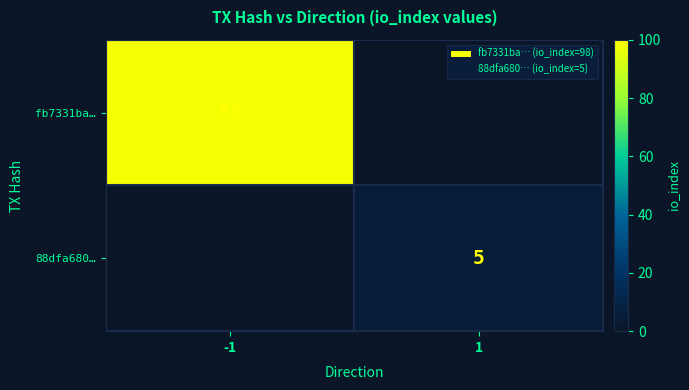

Is it true that fb7331ba… equals 29 at -1?

False